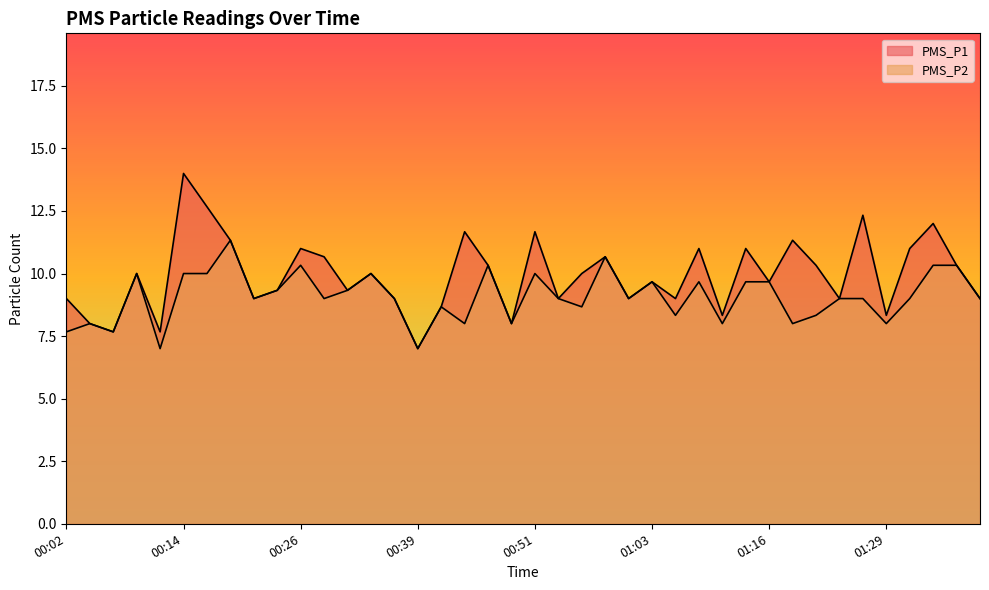

Which category has the highest value in the PMS_P2 series?

00:19